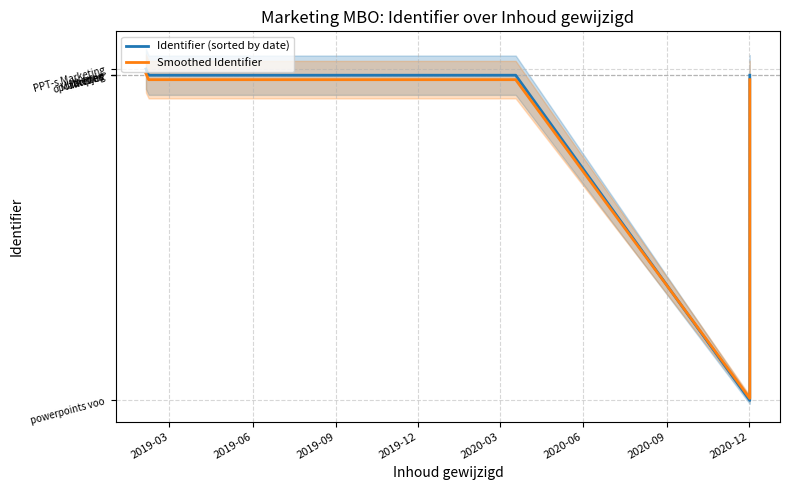

Which series has the widest spread of values?

Identifier (sorted by date)